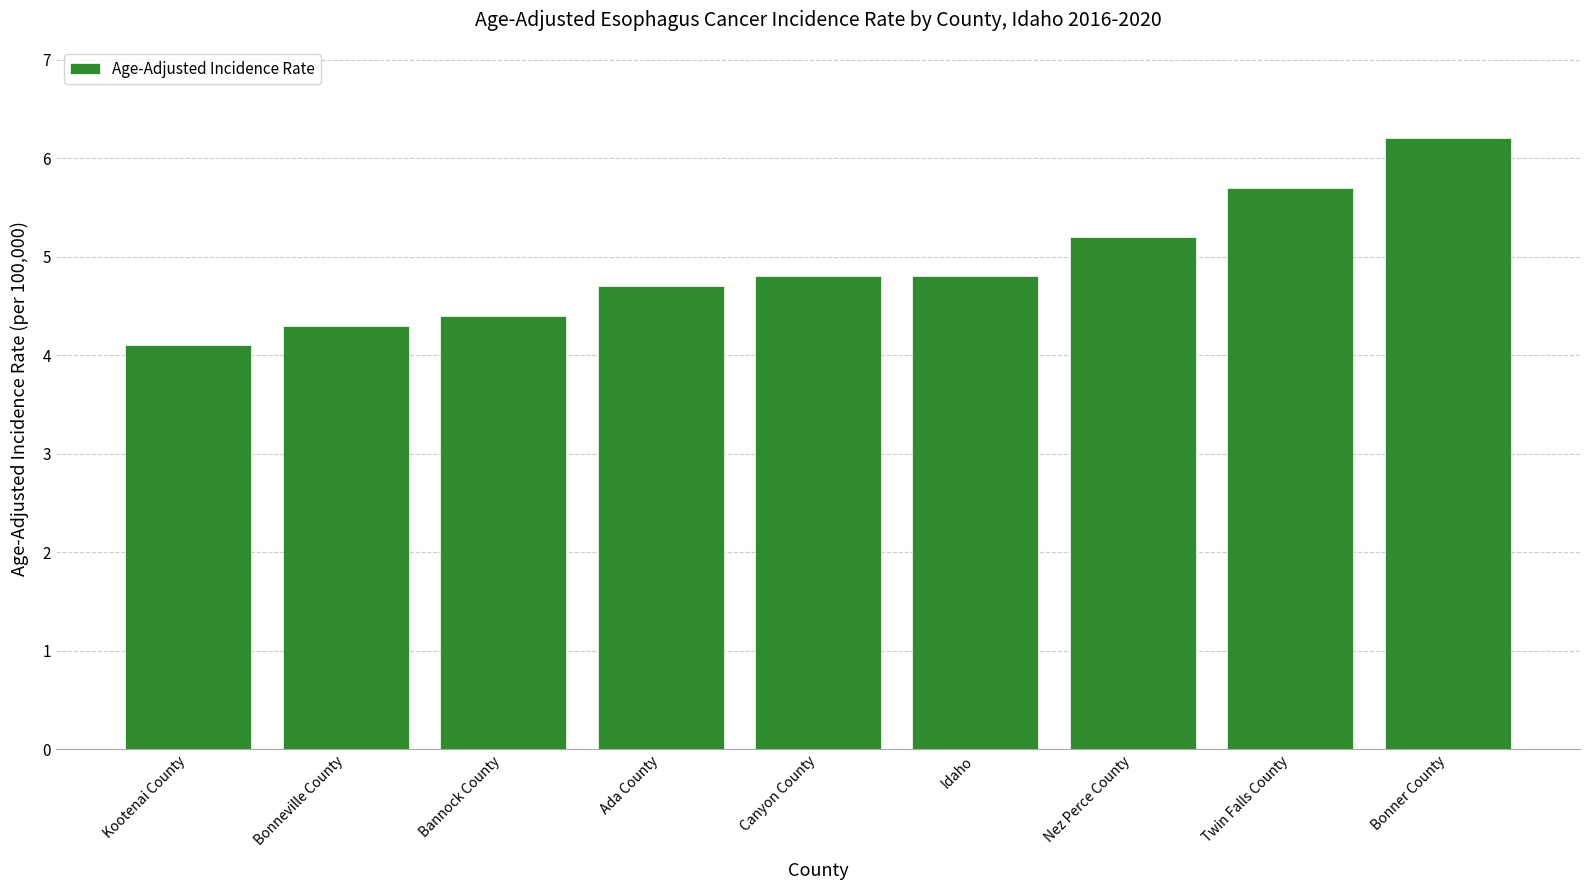

What is the average value?

4.9